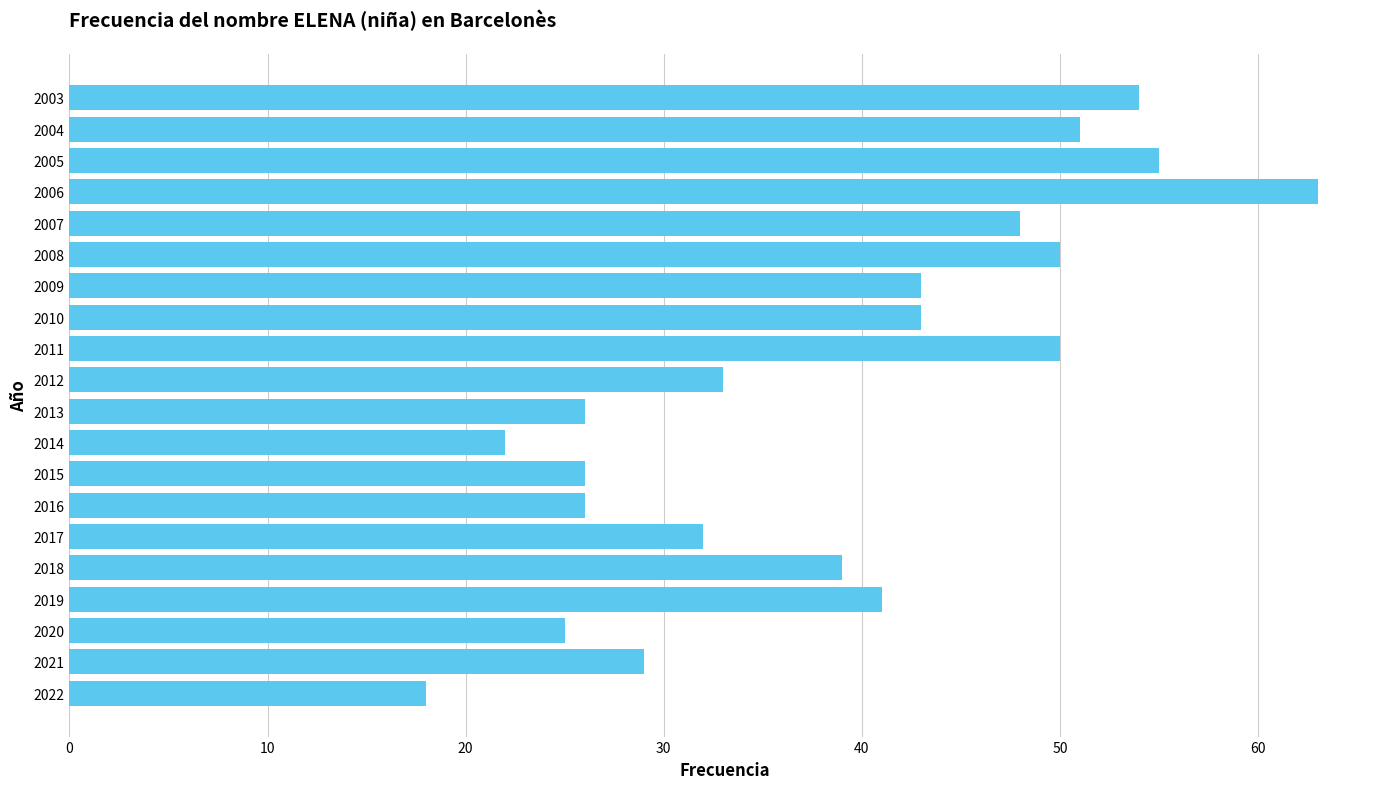

The value at 2013 is 26. True or false?

True